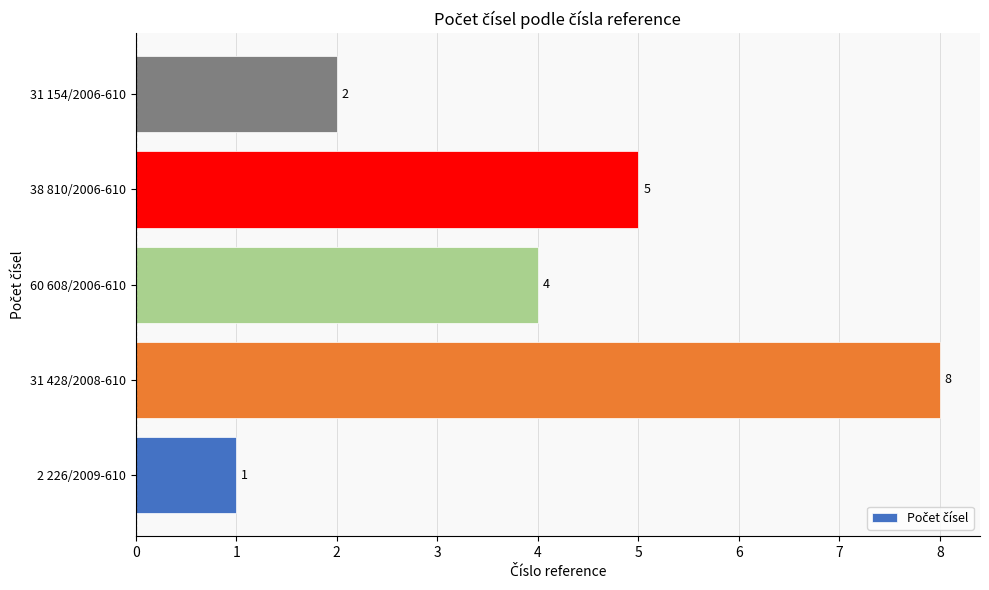

The value at 31 428/2008-610 is 8. True or false?

True